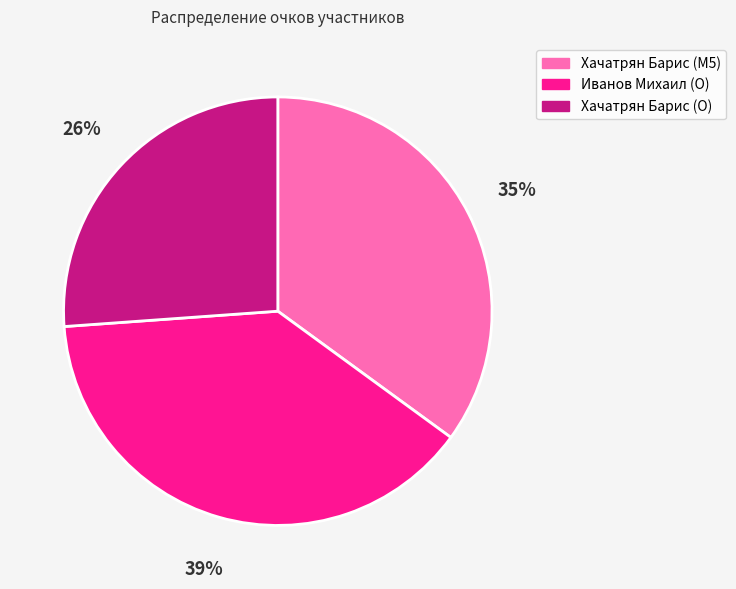

To the nearest percent, what percentage of the pie is Хачатрян Барис (M5)?

35%